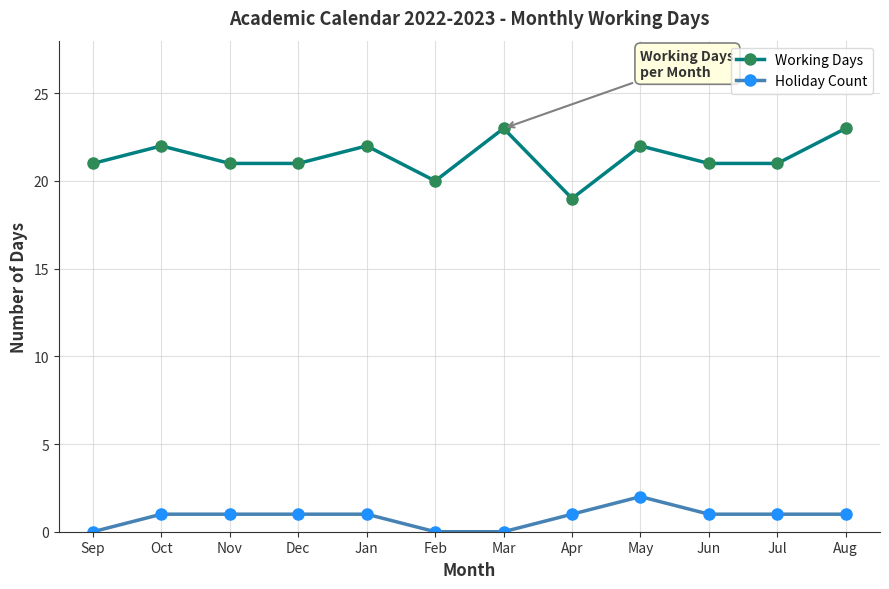

Reading left to right, list all the values displayed in this chart.

Working Days: Sep=21	Oct=22	Nov=21	Dec=21	Jan=22	Feb=20	Mar=23	Apr=19	May=22	Jun=21	Jul=21	Aug=23
Holiday Count: Sep=0	Oct=1	Nov=1	Dec=1	Jan=1	Feb=0	Mar=0	Apr=1	May=2	Jun=1	Jul=1	Aug=1